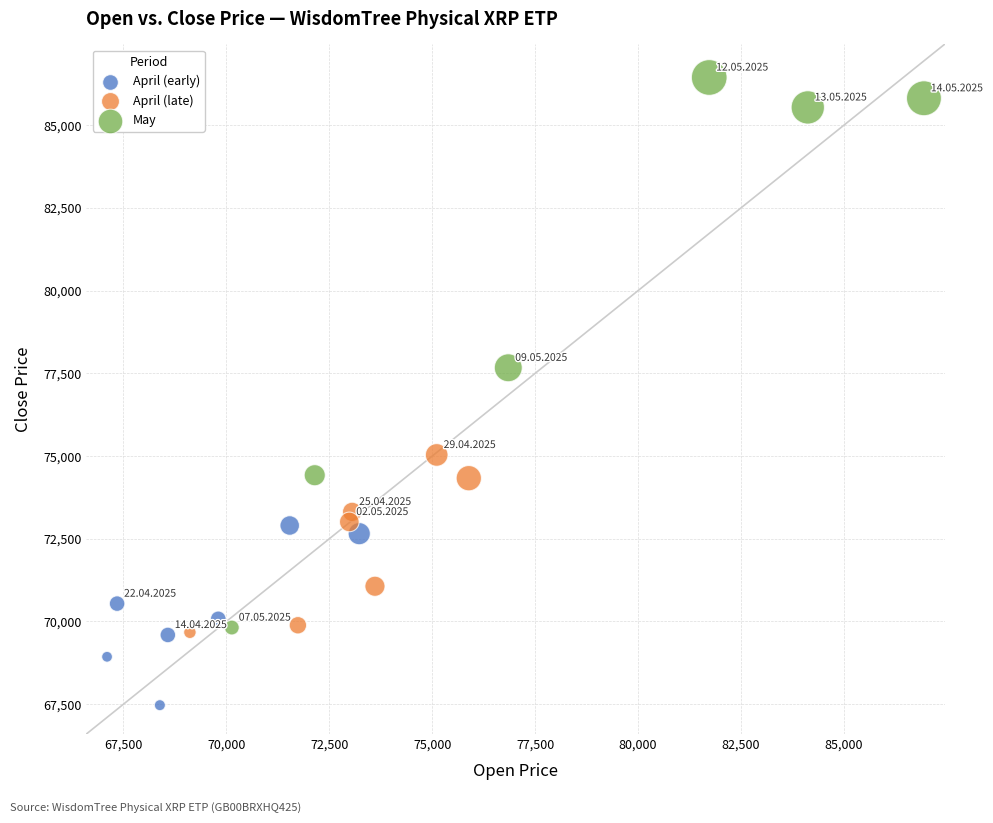

Which series contains the highest Y value?

May